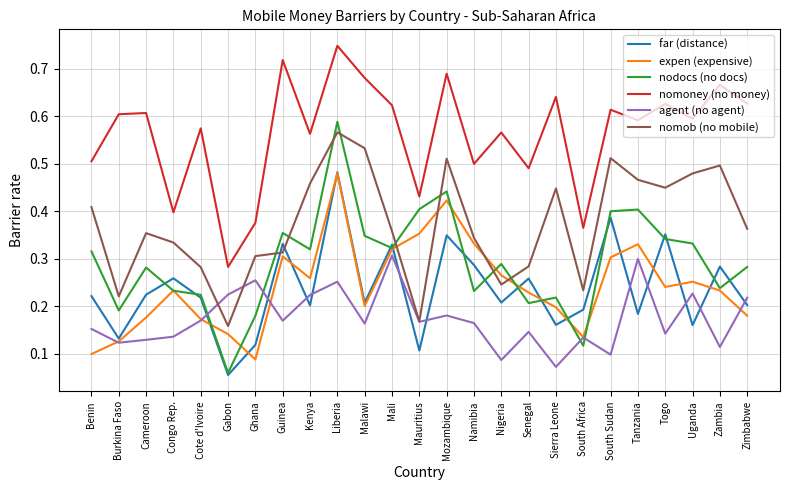

Which series has the widest spread of values?

nodocs (no docs)